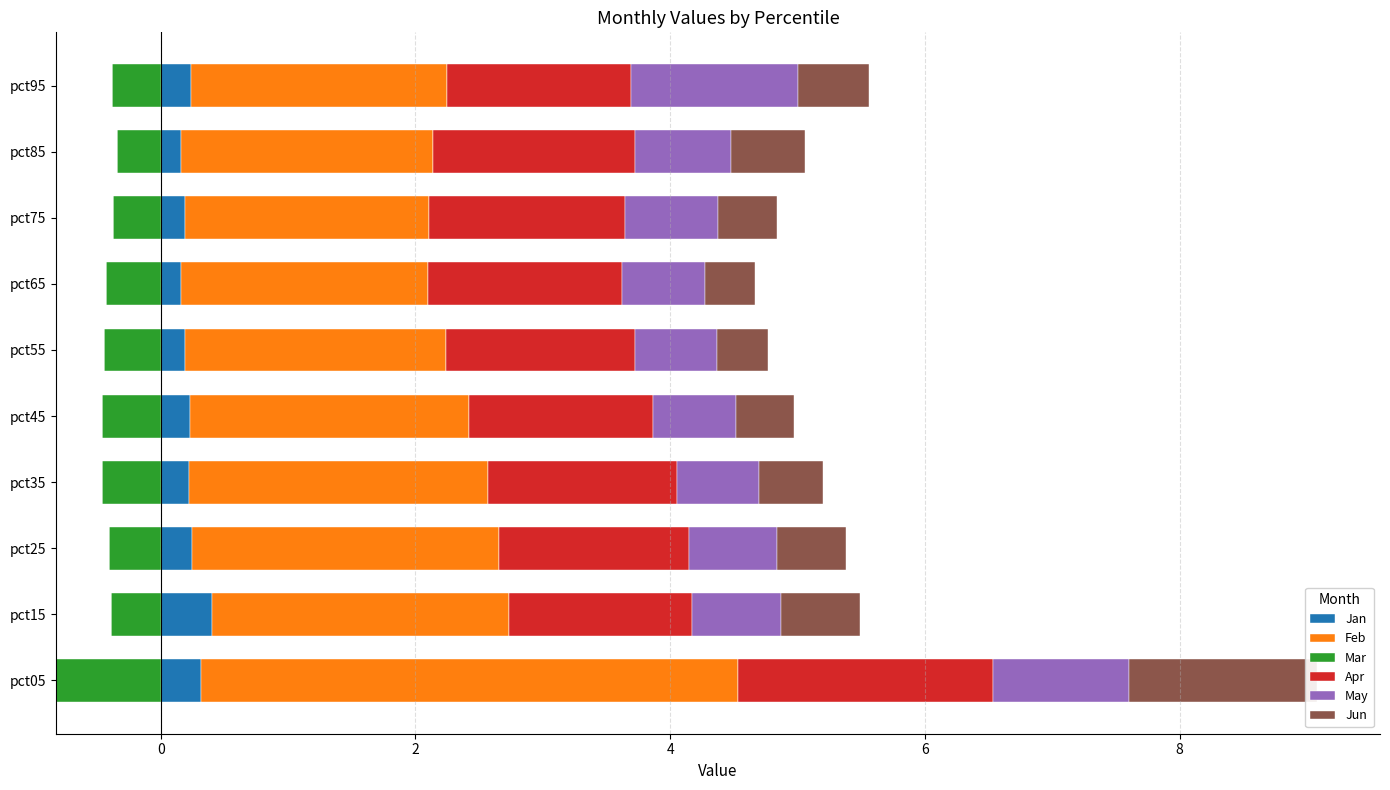

Which series has the largest range (max minus min)?

Feb